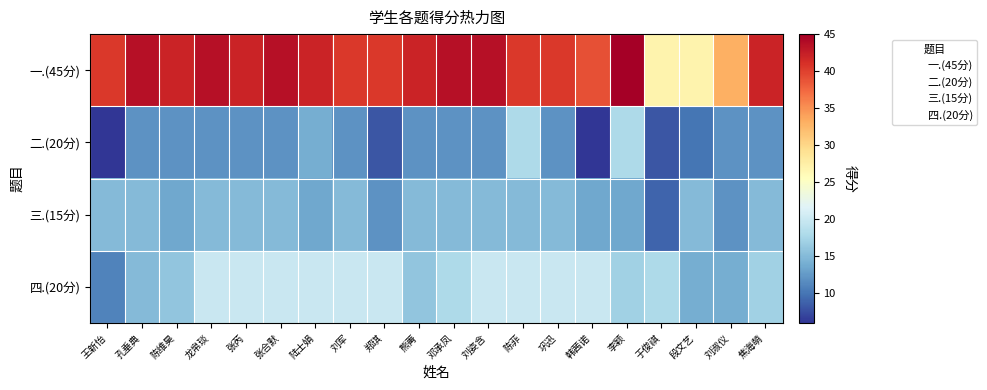

What is the total value across all series at 陈维昊?

83.5